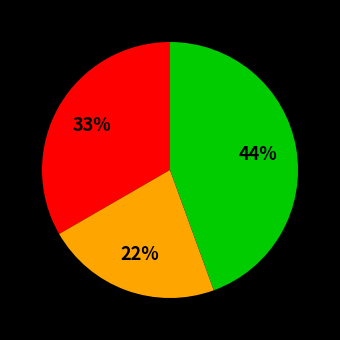

To the nearest percent, what is the average slice percentage?

33%